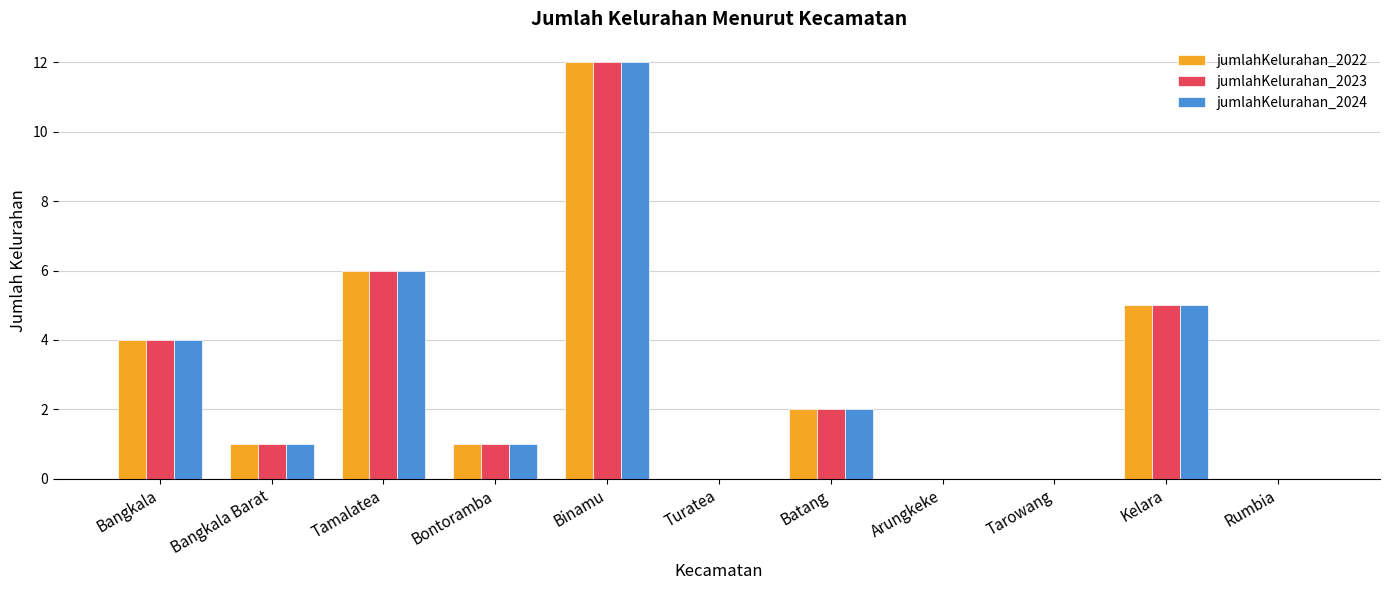

Is it true that jumlahKelurahan_2023 equals 8 at Tarowang?

False